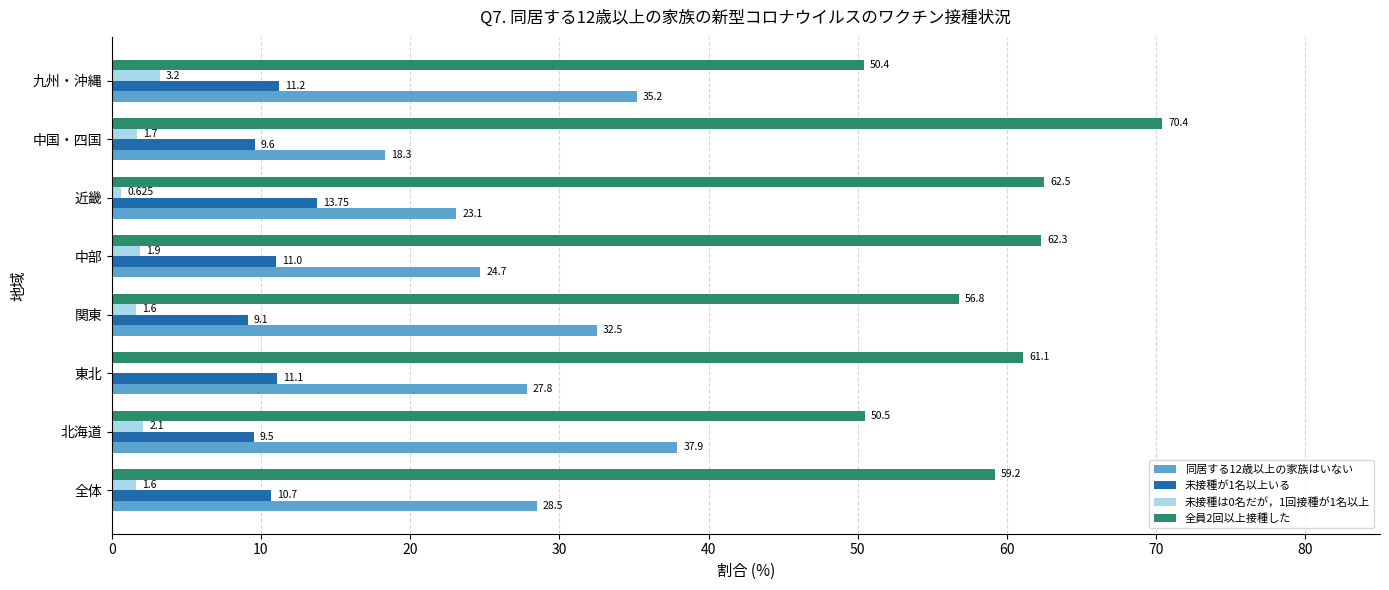

At which label is 全員2回以上接種した closest to 60?

全体